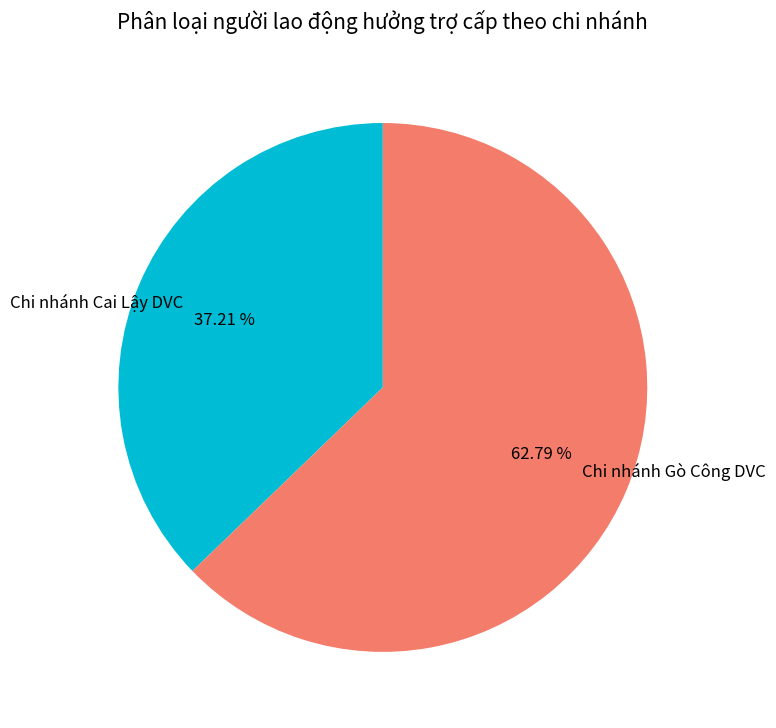

Count the number of slices in the pie.

2